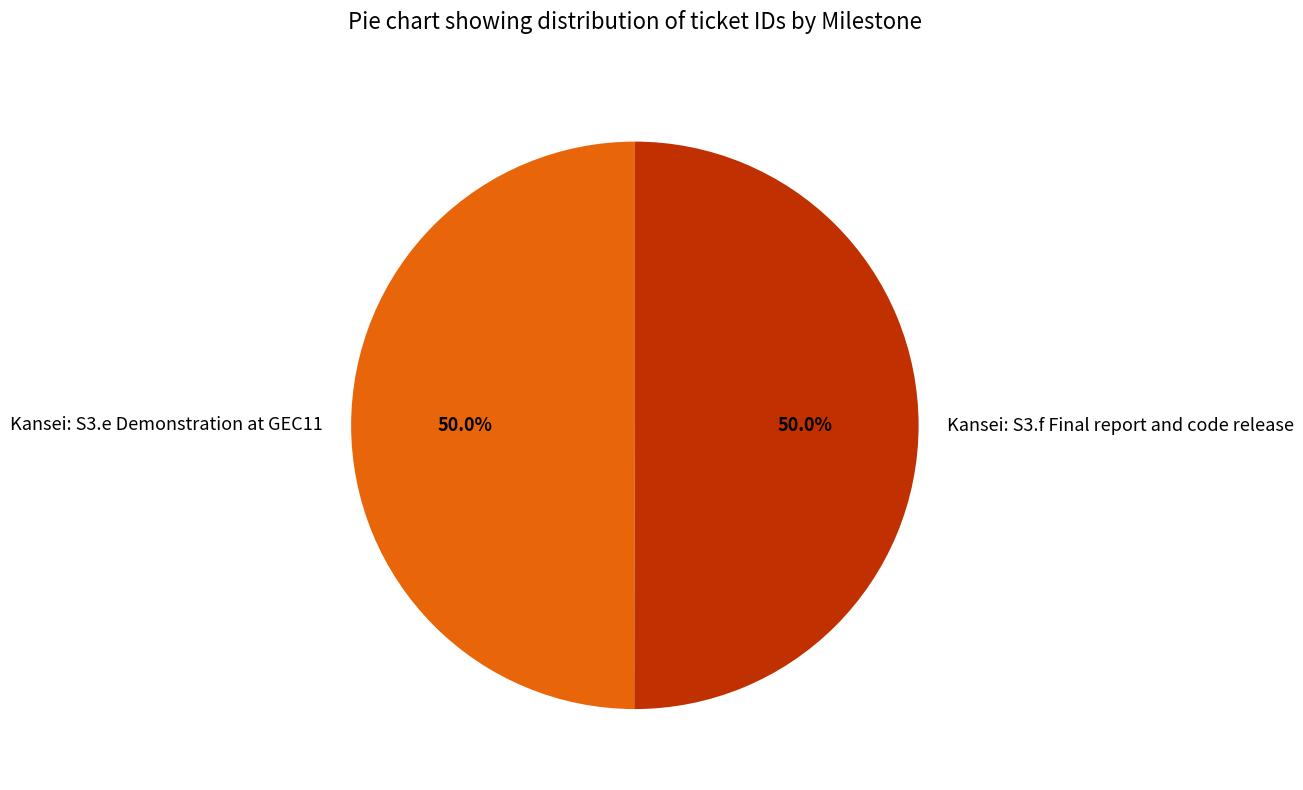

Combined, do Kansei: S3.e Demonstration at GEC11 and Kansei: S3.f Final report and code release account for over 50%?

Yes